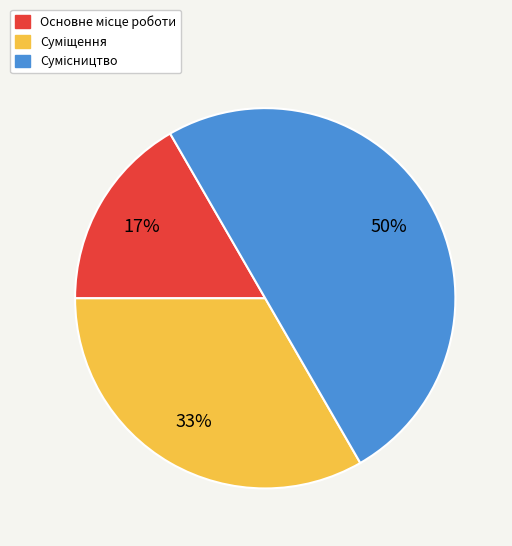

To the nearest percent, what is the average slice percentage?

33%